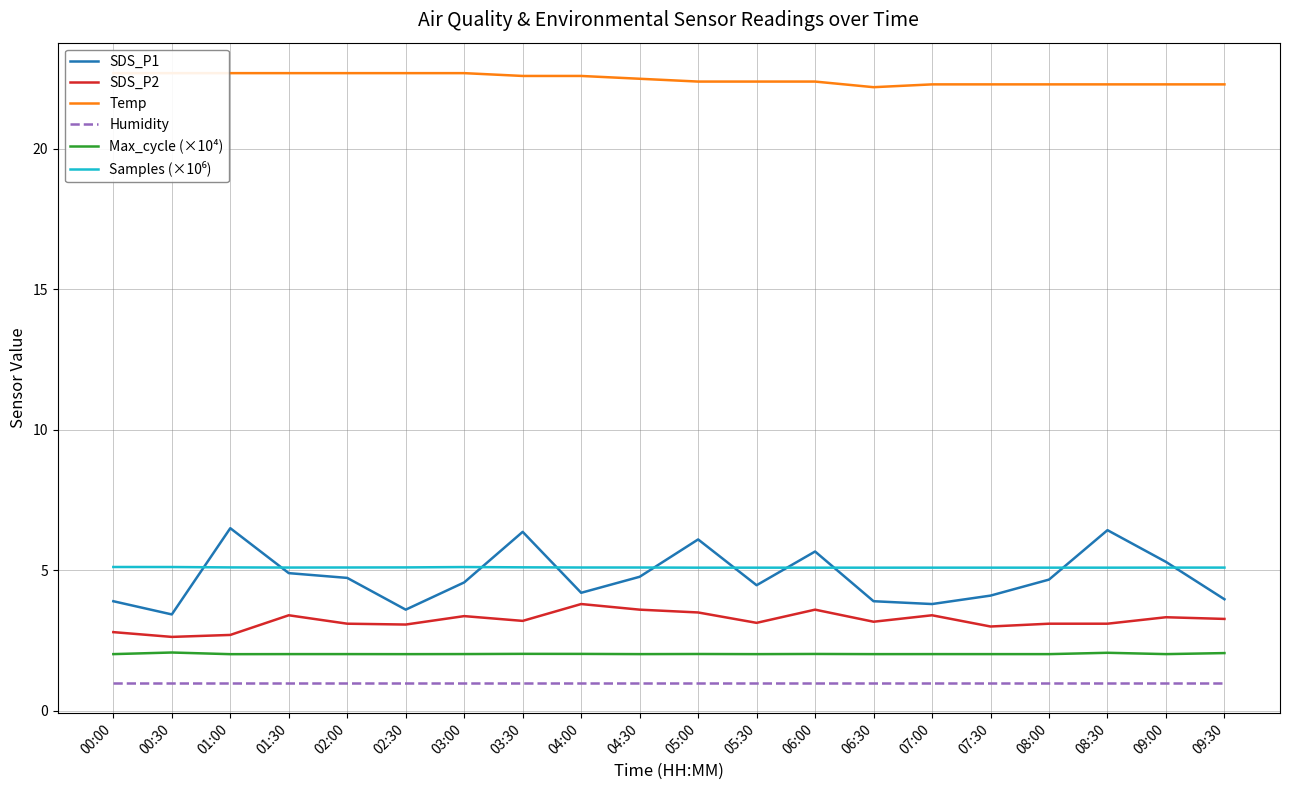

What is the label of the 5th point from the right?

07:30